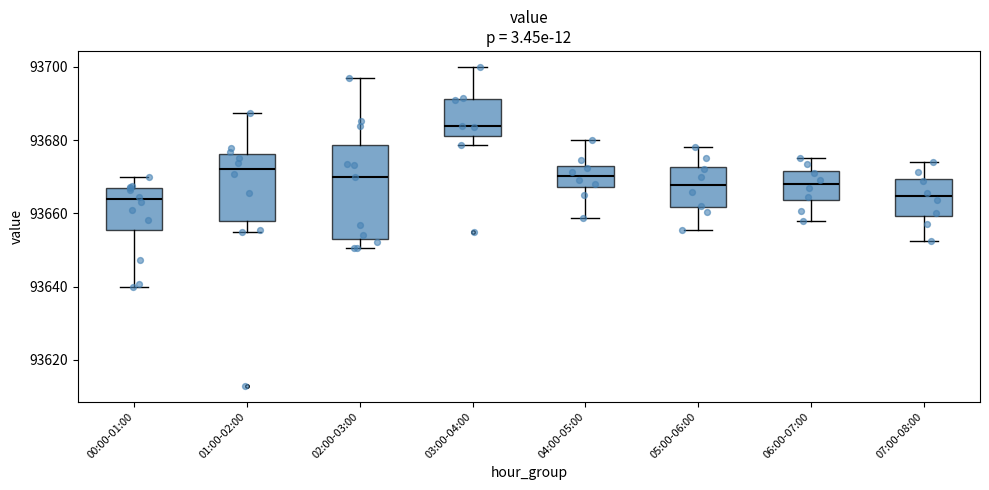

Reading left to right, transcribe this box plot: for each box, give where its median line is, the range the box spans, and where its two whiskers end, as read against the y-axis. The values are not printed on the chart, so give them approximately, as read against the axis.

00:00-01:00: median 93664, box 93656 to 93668, whiskers 93640 to 93670
01:00-02:00: median 93672, box 93658 to 93676, whiskers 93654 to 93688
02:00-03:00: median 93670, box 93654 to 93678, whiskers 93650 to 93696
03:00-04:00: median 93684, box 93682 to 93692, whiskers 93678 to 93700
04:00-05:00: median 93670, box 93668 to 93674, whiskers 93658 to 93680
05:00-06:00: median 93668, box 93662 to 93672, whiskers 93656 to 93678
06:00-07:00: median 93668, box 93664 to 93672, whiskers 93658 to 93676
07:00-08:00: median 93664, box 93660 to 93670, whiskers 93652 to 93674